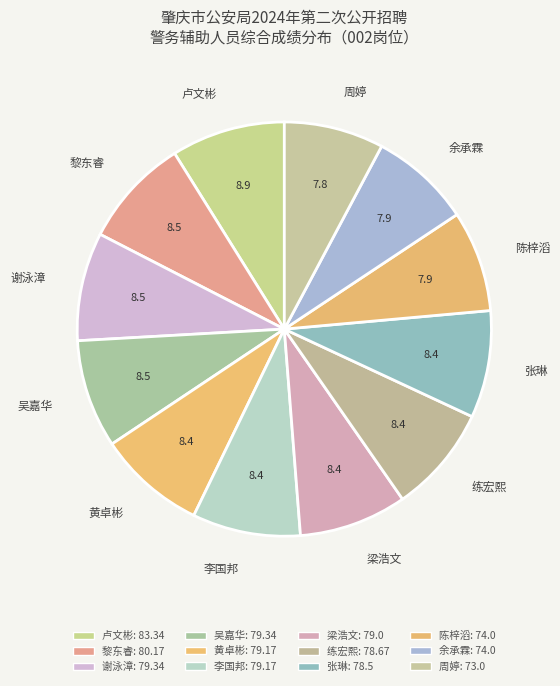

Between 卢文彬 and 陈梓滔, which is larger?

卢文彬